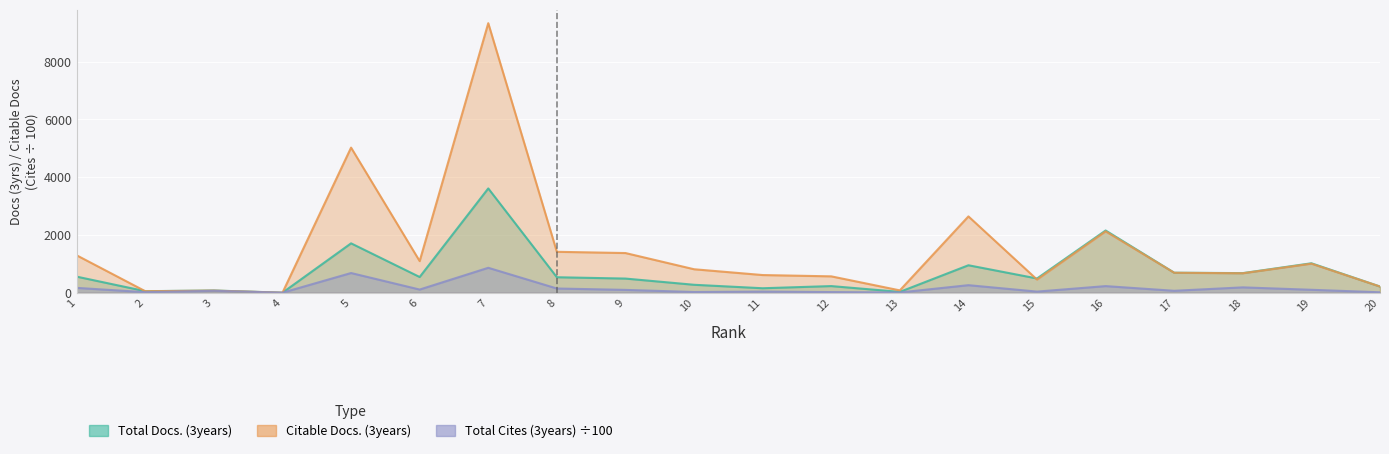

Reading left to right, transcribe all the data shown in this chart.

Total Docs. (3years): 556.0	52.0	76.0	0.0	1709.0	543.0	3611.0	535.0	489.0	274.0	154.0	229.0	28.0	950.0	492.0	2154.0	692.0	678.0	1019.0	214.0
Citable Docs. (3years): 1294.0	51.0	73.0	0.0	5024.0	1094.0	9333.0	1416.0	1373.0	812.0	611.0	566.0	80.0	2642.0	455.0	2124.0	690.0	673.0	1005.0	213.0
Total Cites (3years): 166.7	17.9	65.2	0.0	681.0	108.7	862.2	145.1	97.2	23.5	38.4	21.2	7.8	260.5	37.8	228.1	65.9	184.3	100.6	13.7